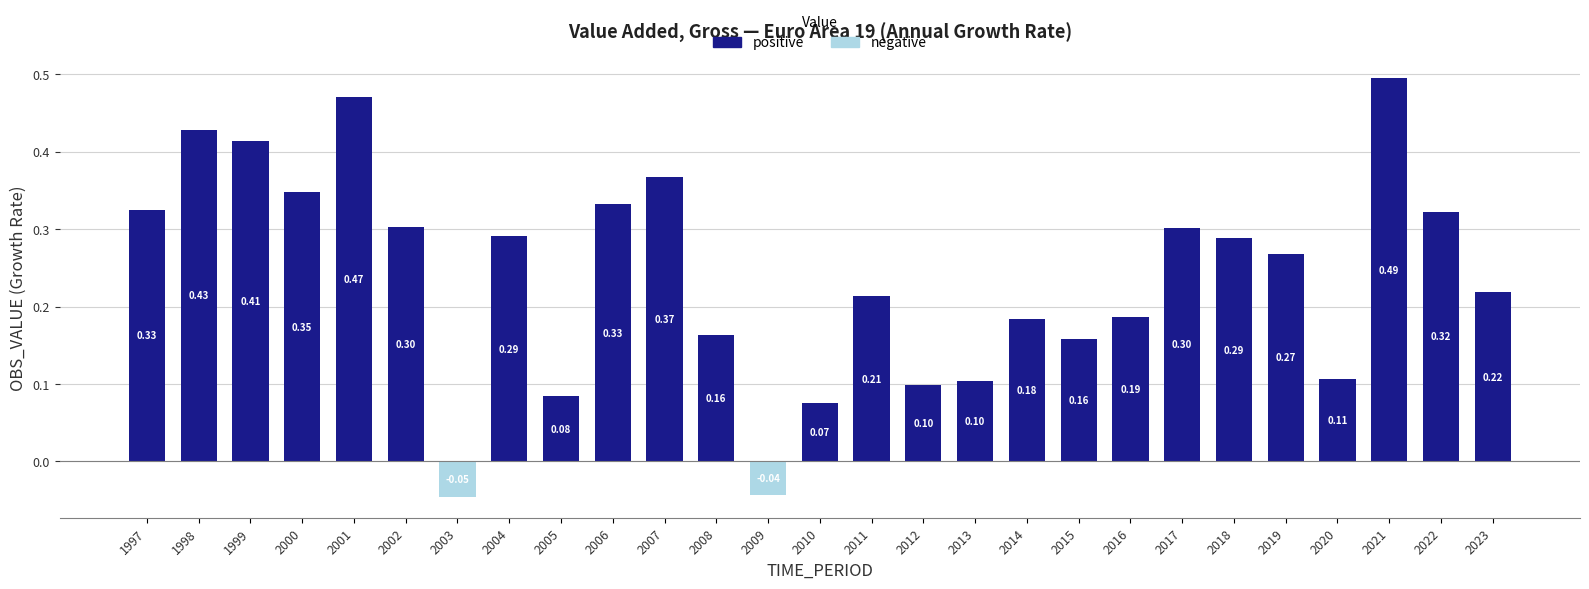

What is the change in value from 2002 to 2007?

+0.1